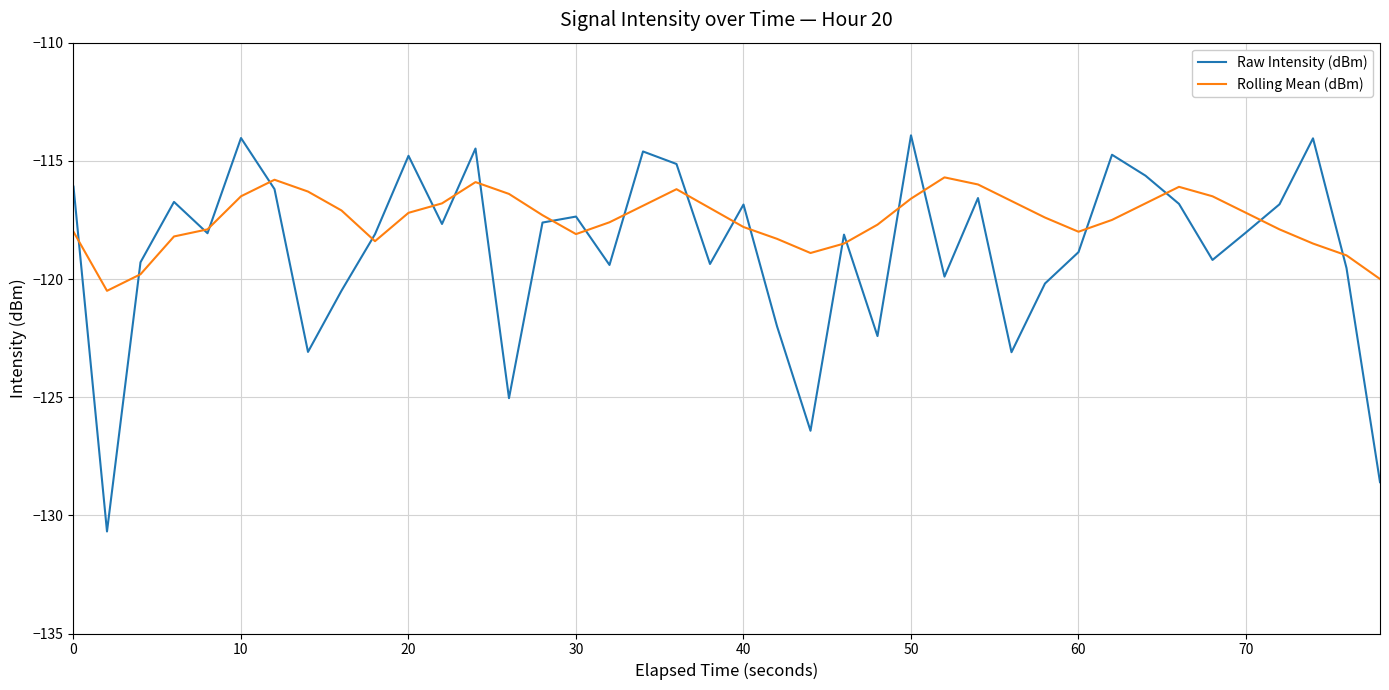

Which series has the widest spread of values?

Raw Intensity (dBm)